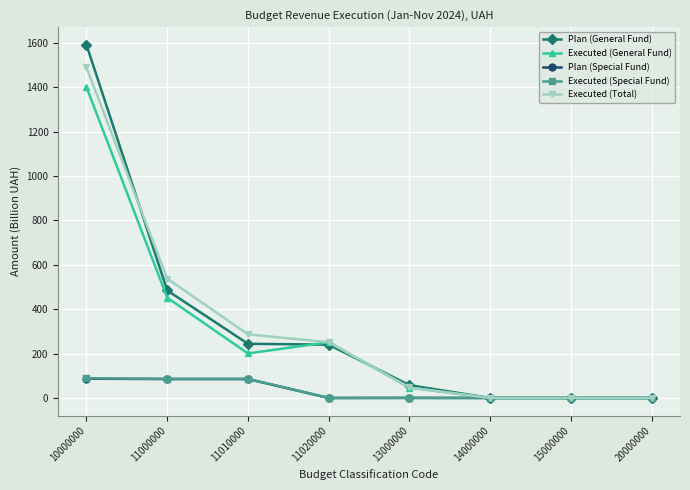

What is the greatest value displayed?

1591.9